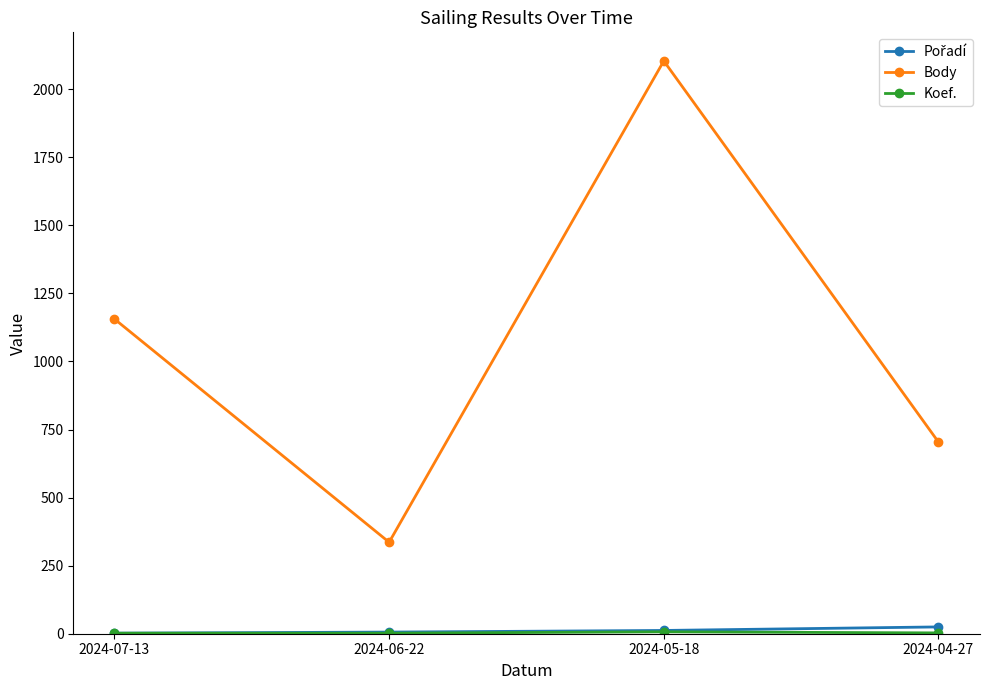

What is the smallest value displayed?

2